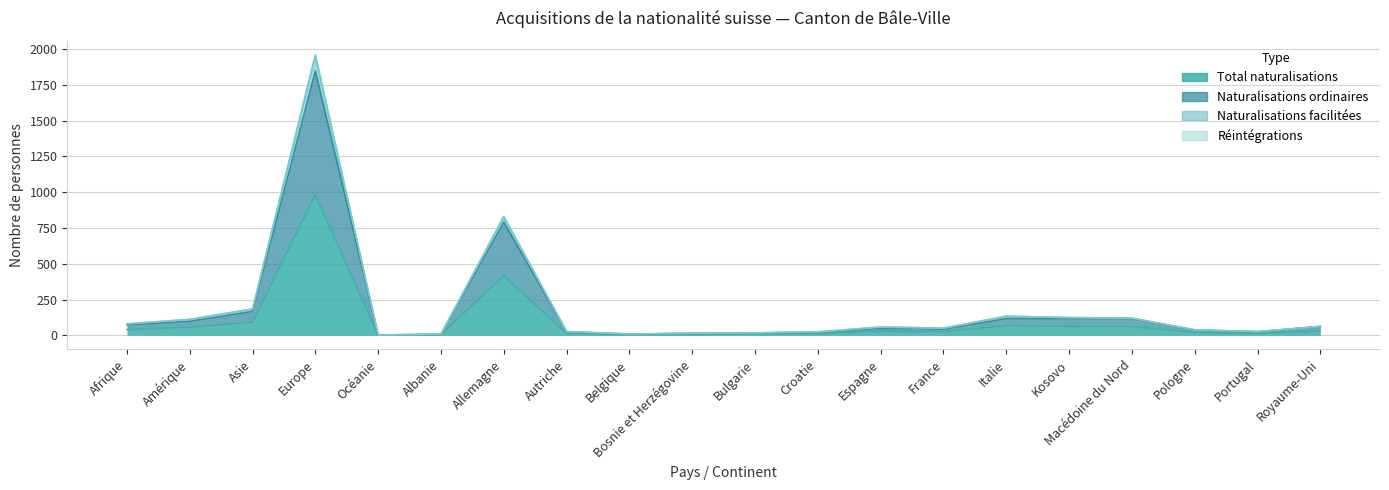

How many interior local valleys does the Naturalisations ordinaires series have?

4